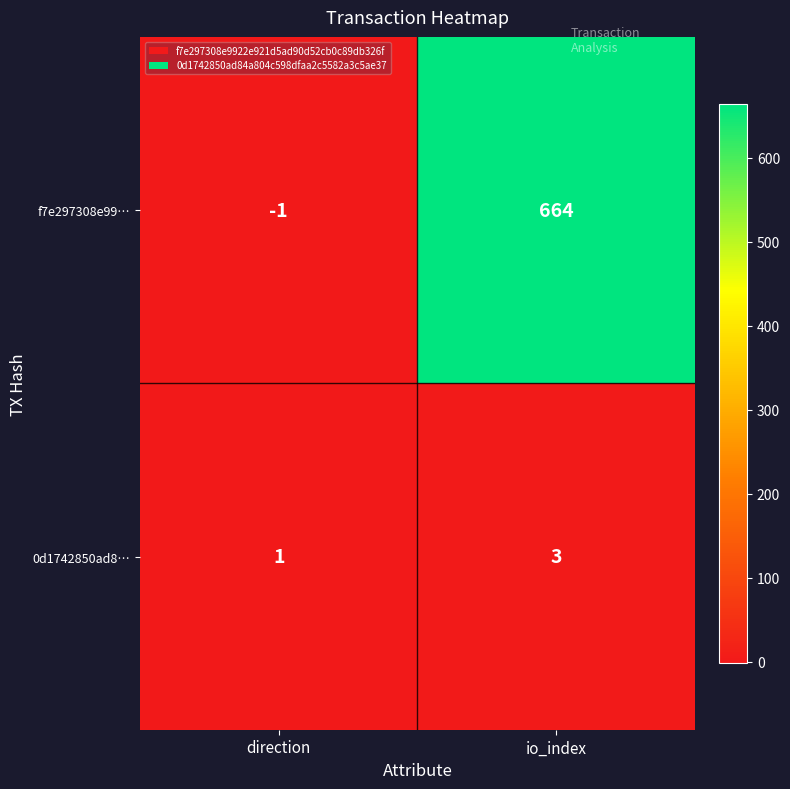

At direction, list the series in order from largest to smallest.

0d1742850ad8…, f7e297308e99…